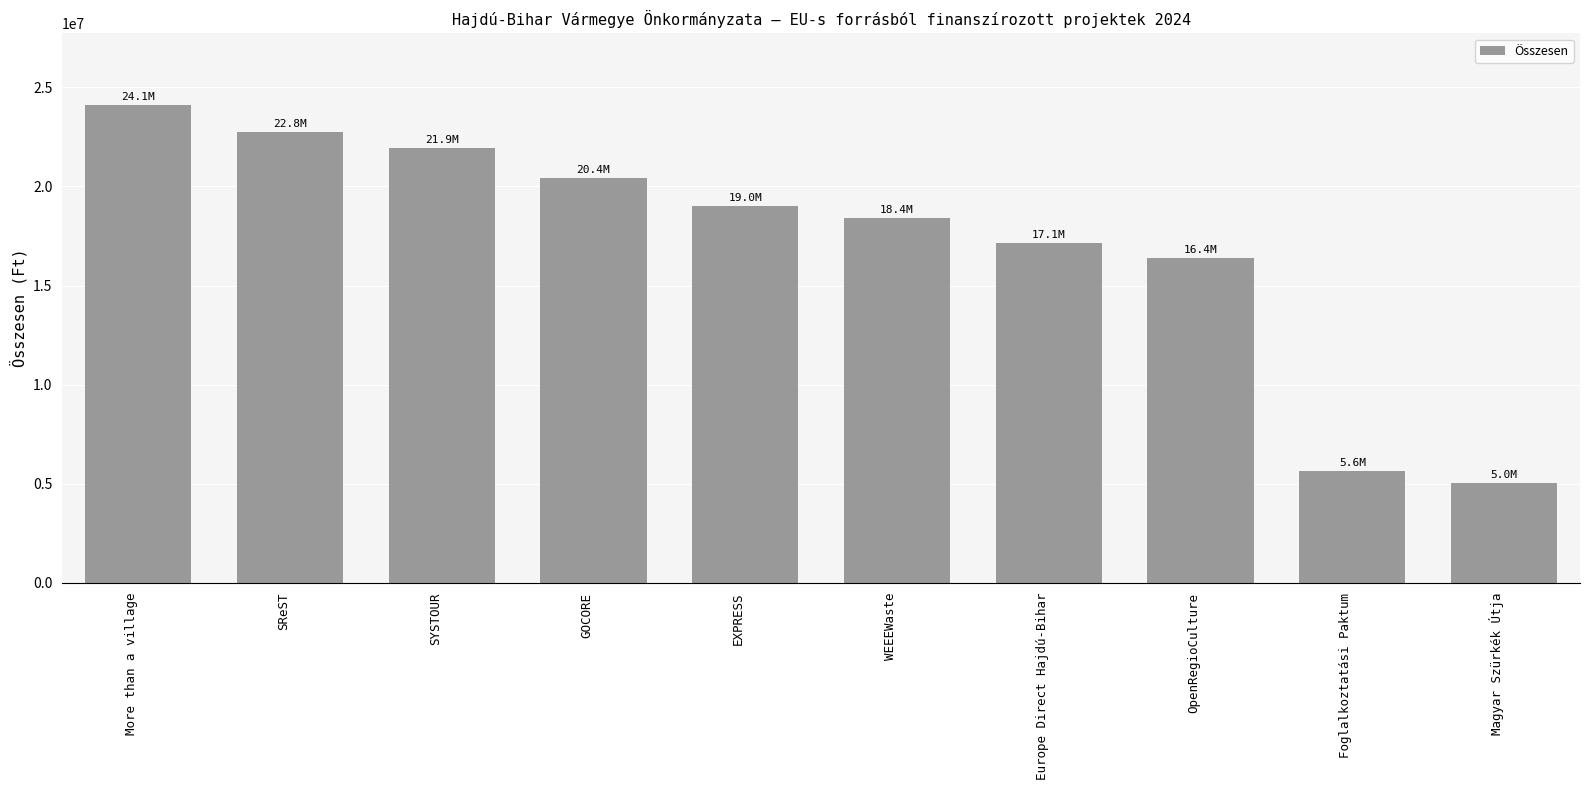

How many values are below 19002849?

5